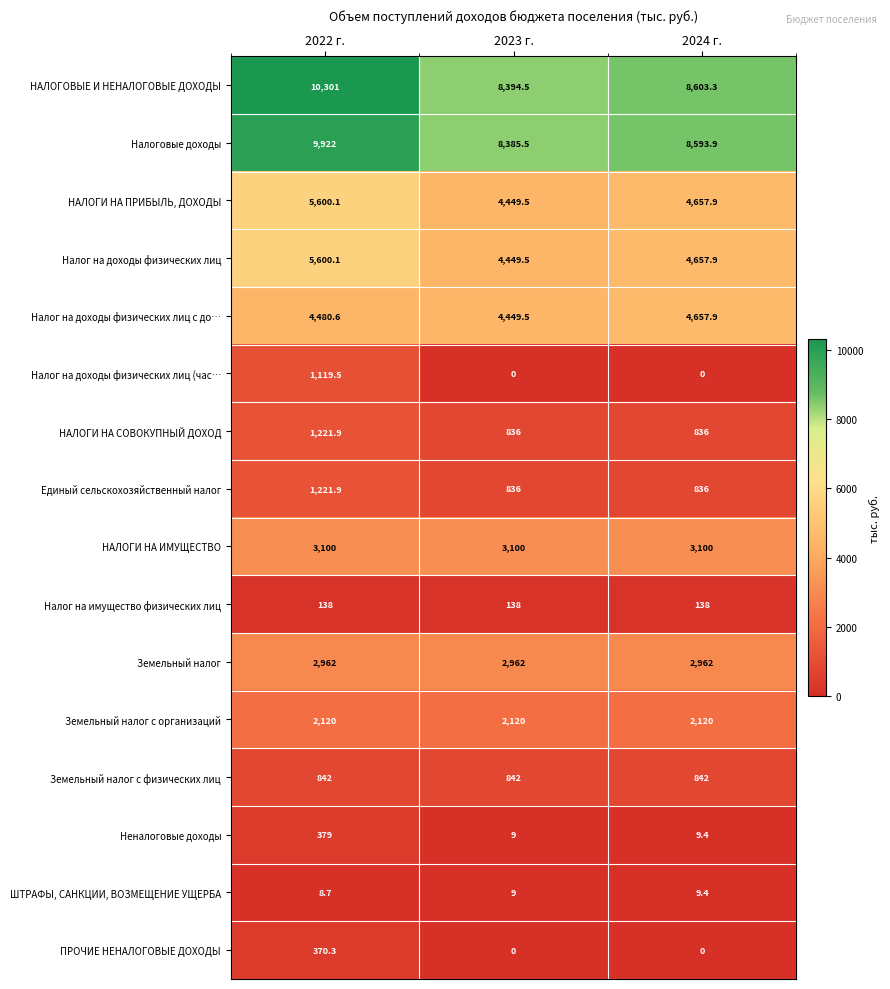

True or false: НАЛОГОВЫЕ И НЕНАЛОГОВЫЕ ДОХОДЫ has a value of 12230.6 at 2024 г..

False